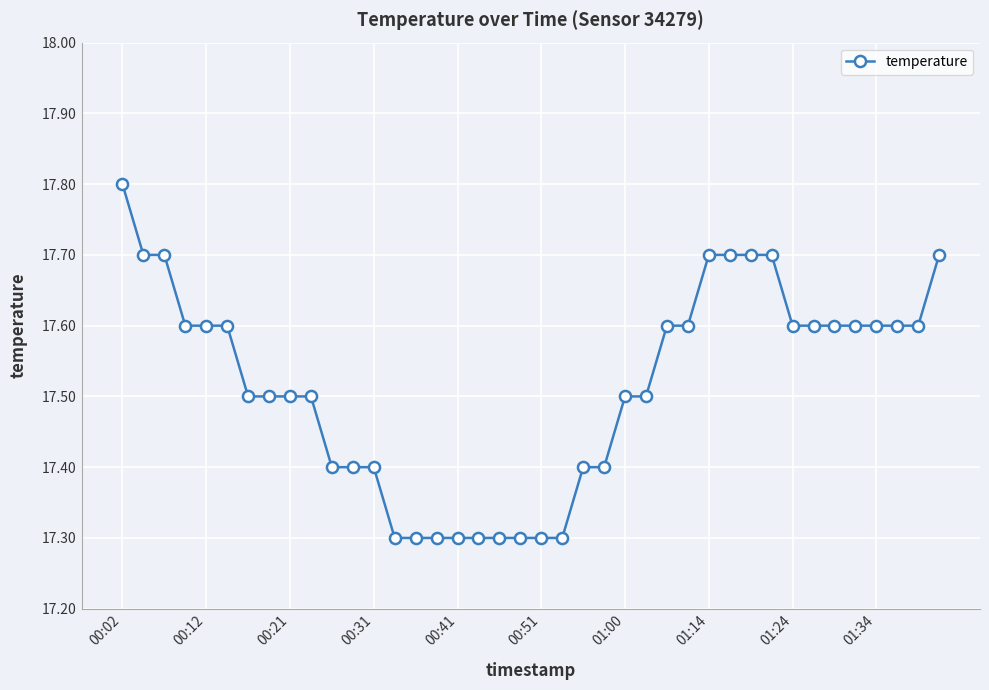

What is the value of the 4th point from the left?

17.6